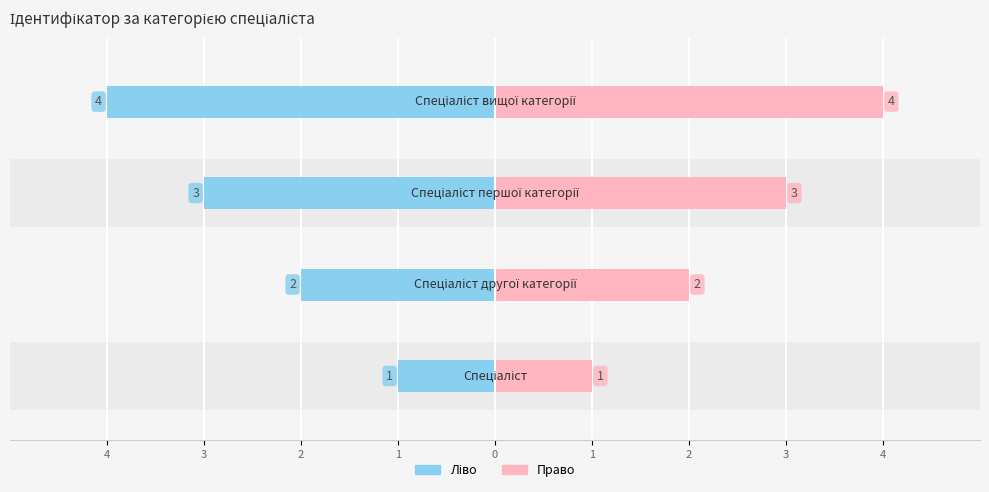

Reading left to right, what are all the values shown in this chart?

Ідентифікатор (ліво): -1	-2	-3	-4
Ідентифікатор (право): 1	2	3	4